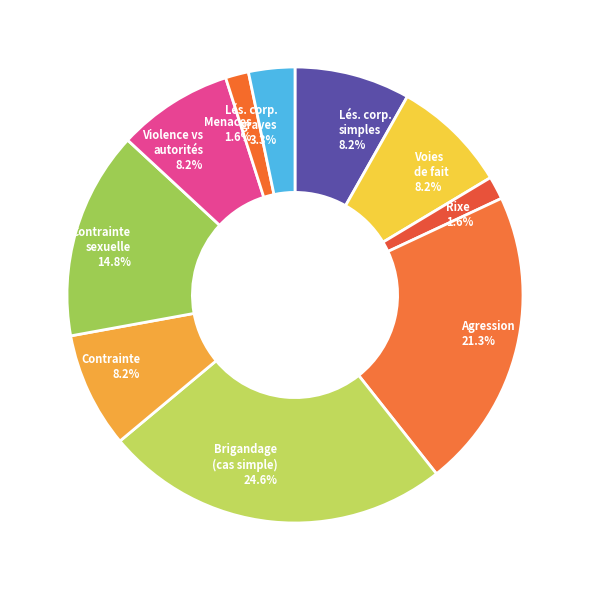

Count the number of slices in the pie.

10